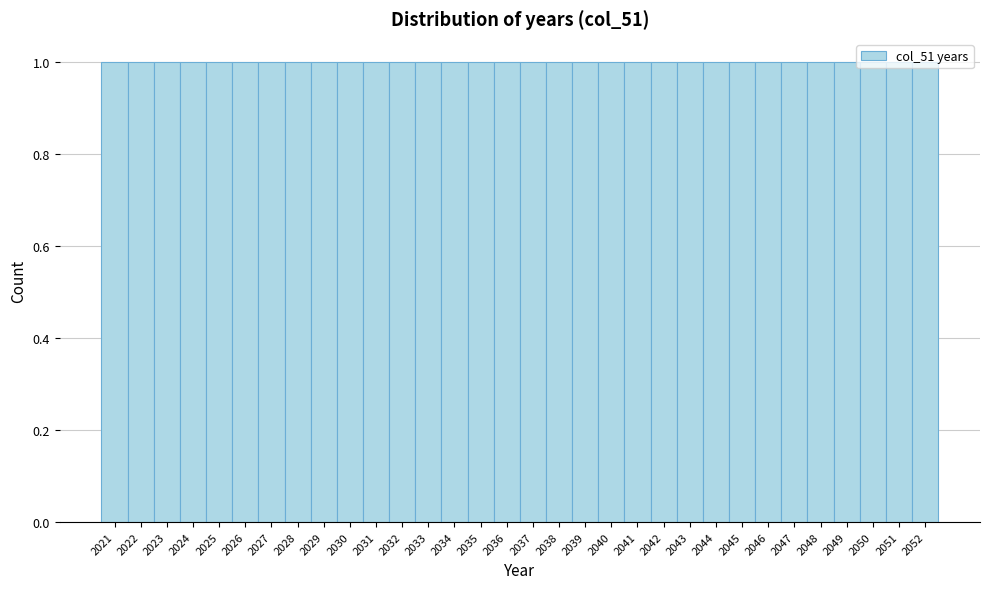

Reading left to right, list every bar in this chart as the range it spans on the x-axis followed by its height. The values are not printed on the chart, so give them approximately, as read against the axis.

2020.5 to 2021.5: 1
2021.5 to 2022.5: 1
2022.5 to 2023.5: 1
2023.5 to 2024.5: 1
2024.5 to 2025.5: 1
2025.5 to 2026.5: 1
2026.5 to 2027.5: 1
2027.5 to 2028.5: 1
2028.5 to 2029.5: 1
2029.5 to 2030.5: 1
2030.5 to 2031.5: 1
2031.5 to 2032.5: 1
2032.5 to 2033.5: 1
2033.5 to 2034.5: 1
2034.5 to 2035.5: 1
2035.5 to 2036.5: 1
2036.5 to 2037.5: 1
2037.5 to 2038.5: 1
2038.5 to 2039.5: 1
2039.5 to 2040.5: 1
2040.5 to 2041.5: 1
2041.5 to 2042.5: 1
2042.5 to 2043.5: 1
2043.5 to 2044.5: 1
2044.5 to 2045.5: 1
2045.5 to 2046.5: 1
2046.5 to 2047.5: 1
2047.5 to 2048.5: 1
2048.5 to 2049.5: 1
2049.5 to 2050.5: 1
2050.5 to 2051.5: 1
2051.5 to 2052.5: 1